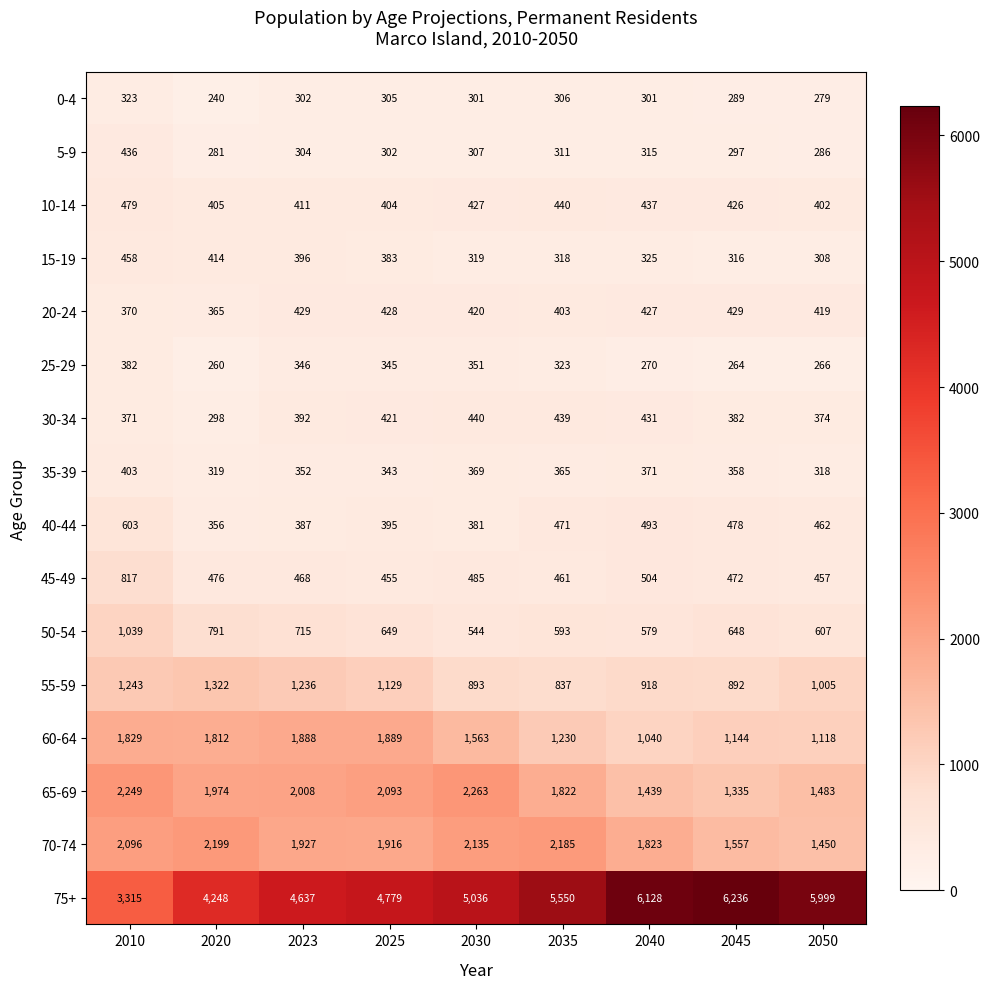

How many categories are shown in the chart?

9